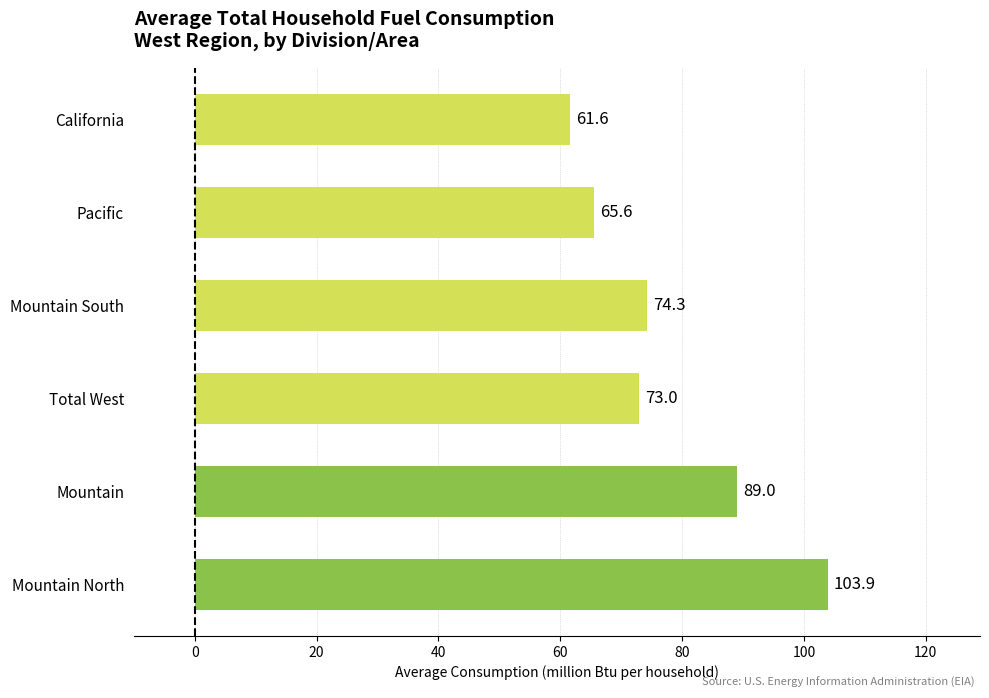

How many data points does each series have?

6